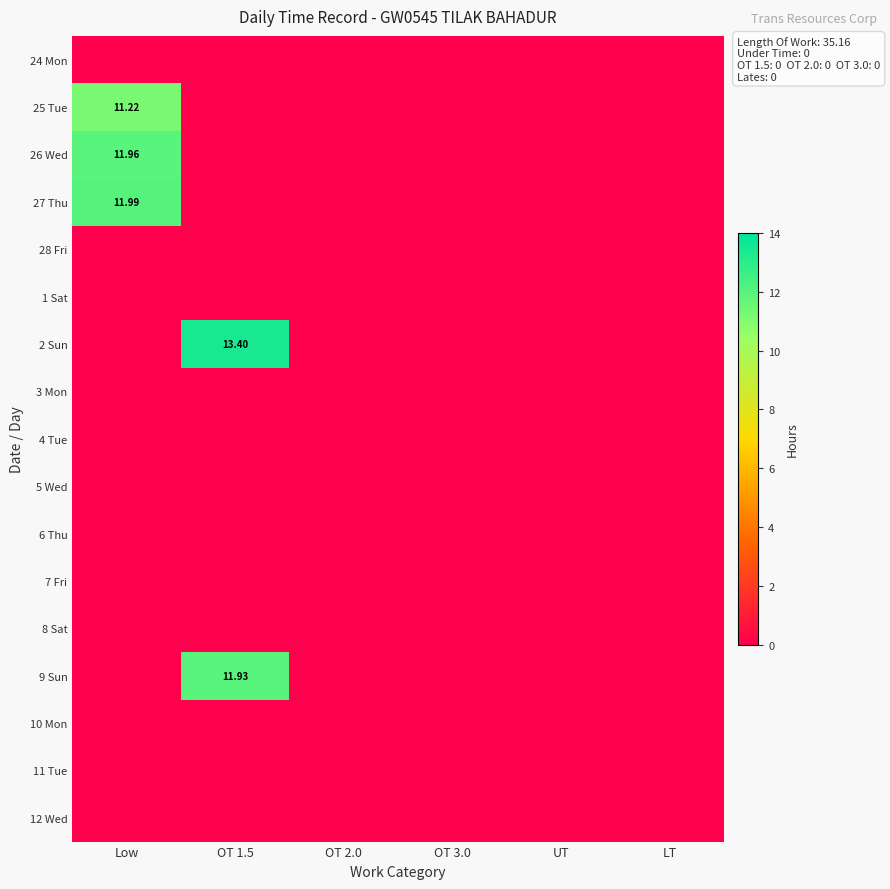

What is the total value across all series at Low?

35.2